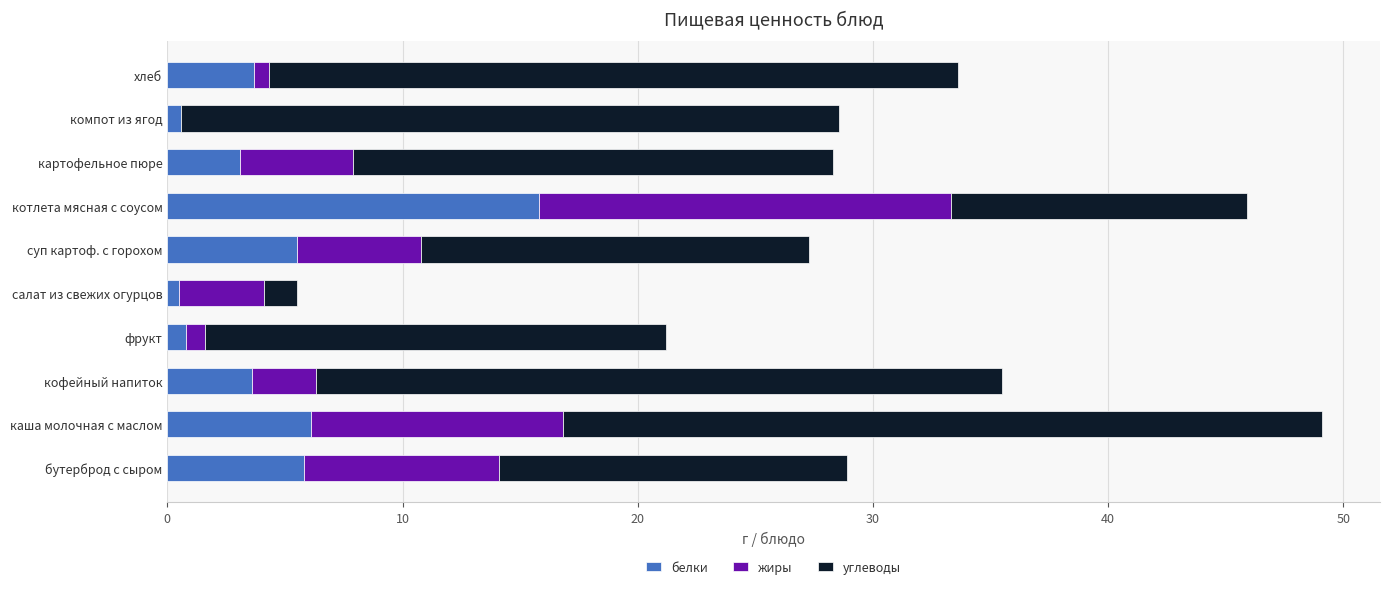

What is the maximum value for белки?

15.8